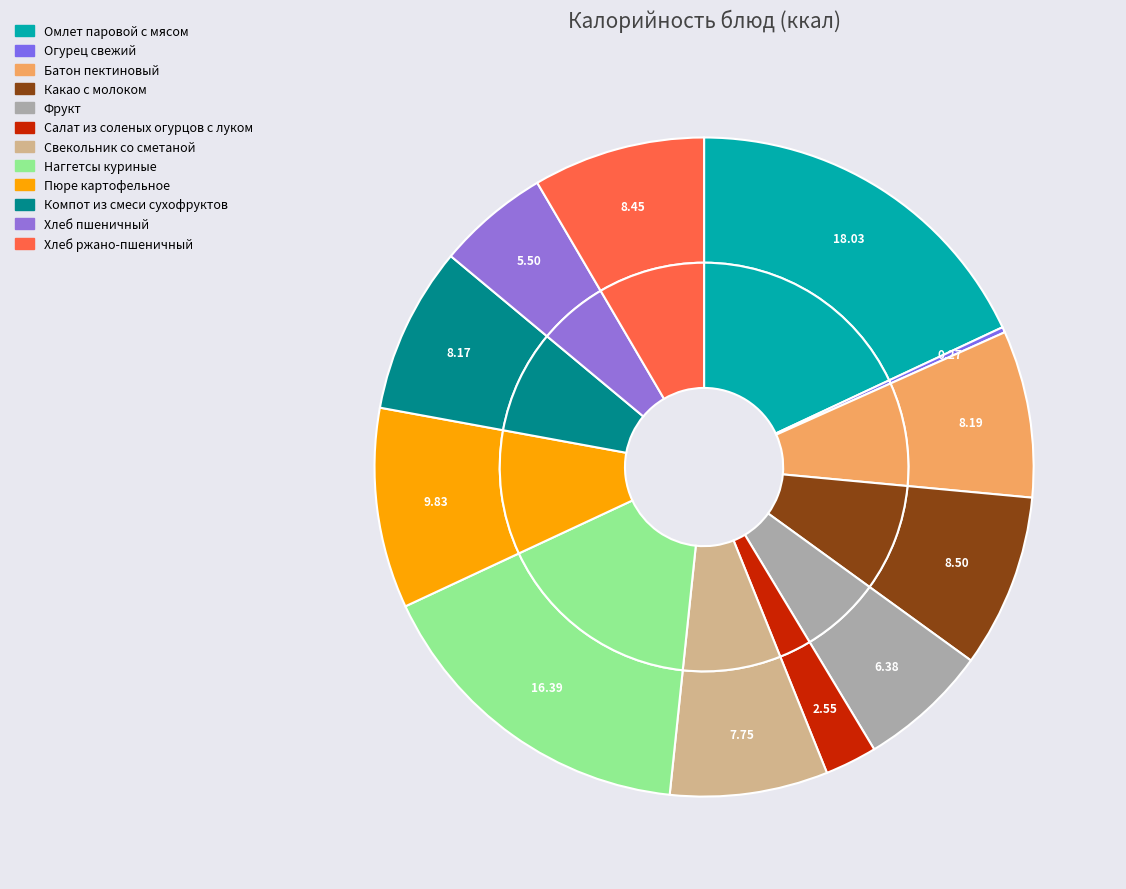

Which slice is the smallest?

Огурец свежий